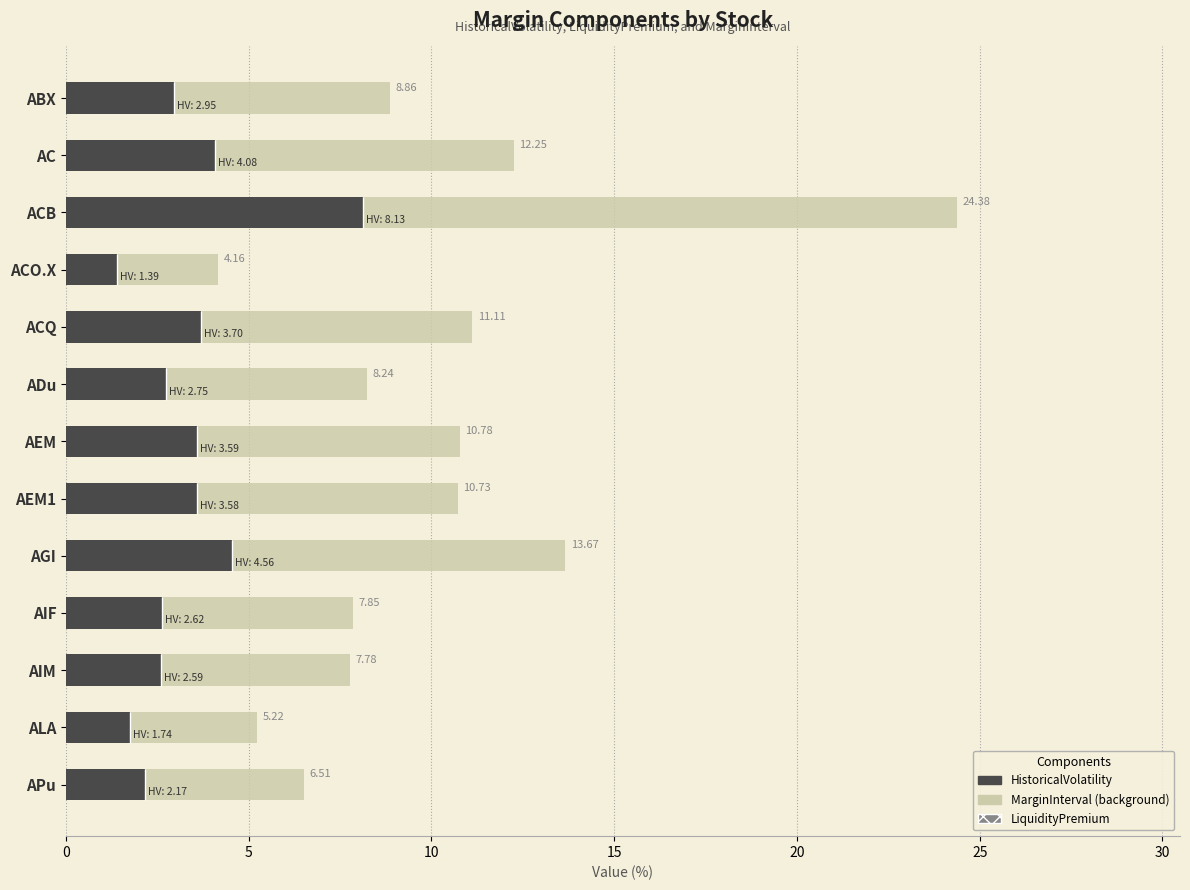

Which series has the largest range (max minus min)?

MarginInterval